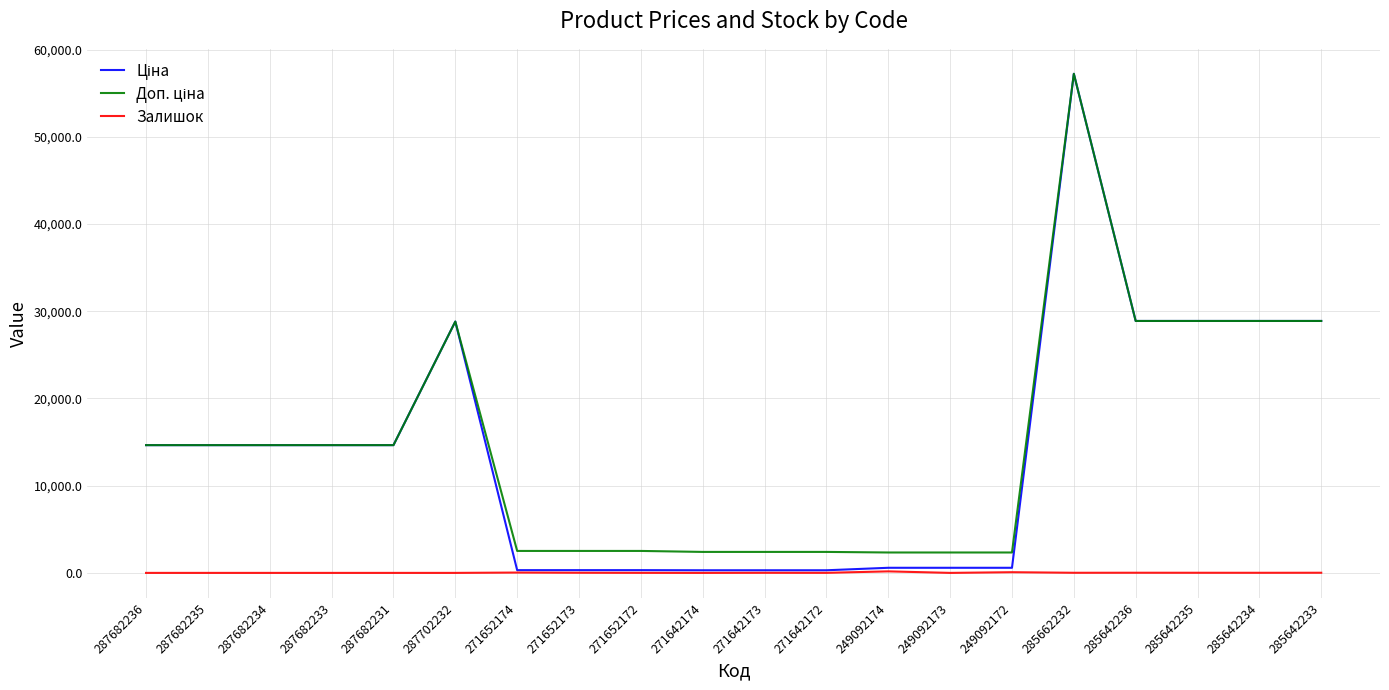

The Залишок series shows 14.0 at 285642235. True or false?

True